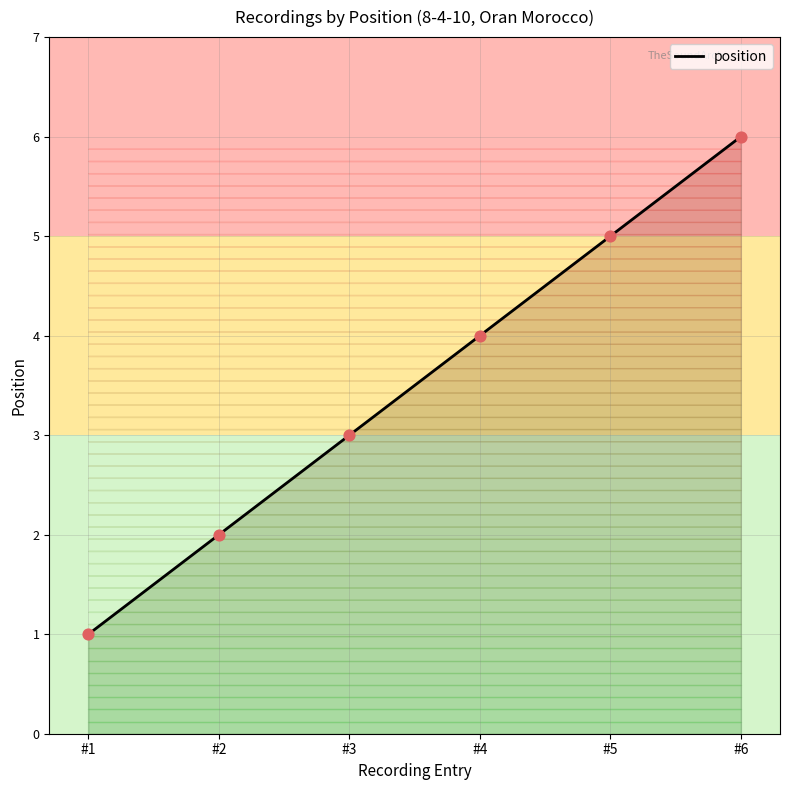

Approximately how many times larger is the value at #5 compared to #4?

1.2